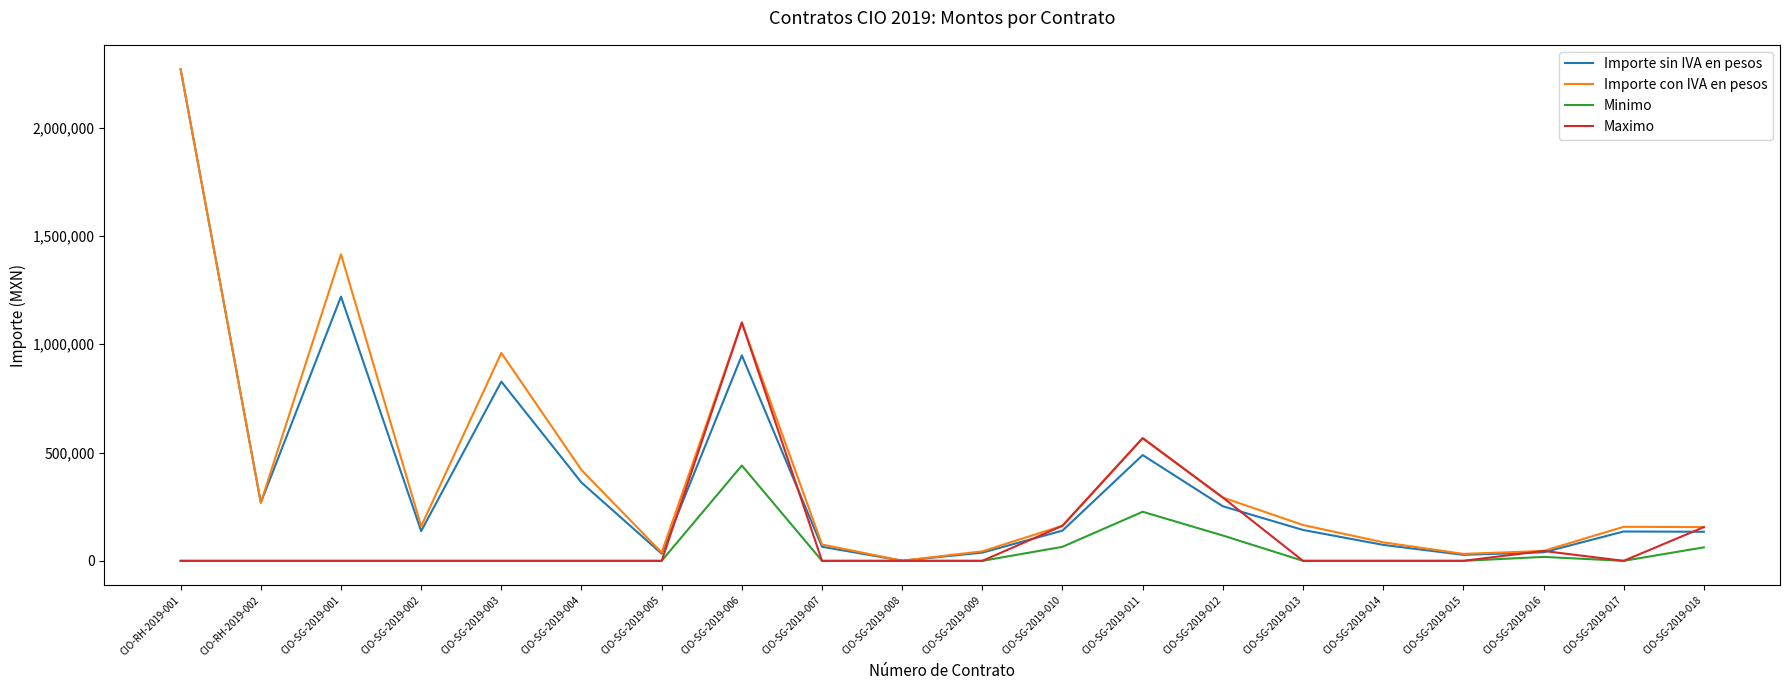

The value of Importe sin IVA en pesos at CIO-SG-2019-014 is 73669.8. True or false?

True